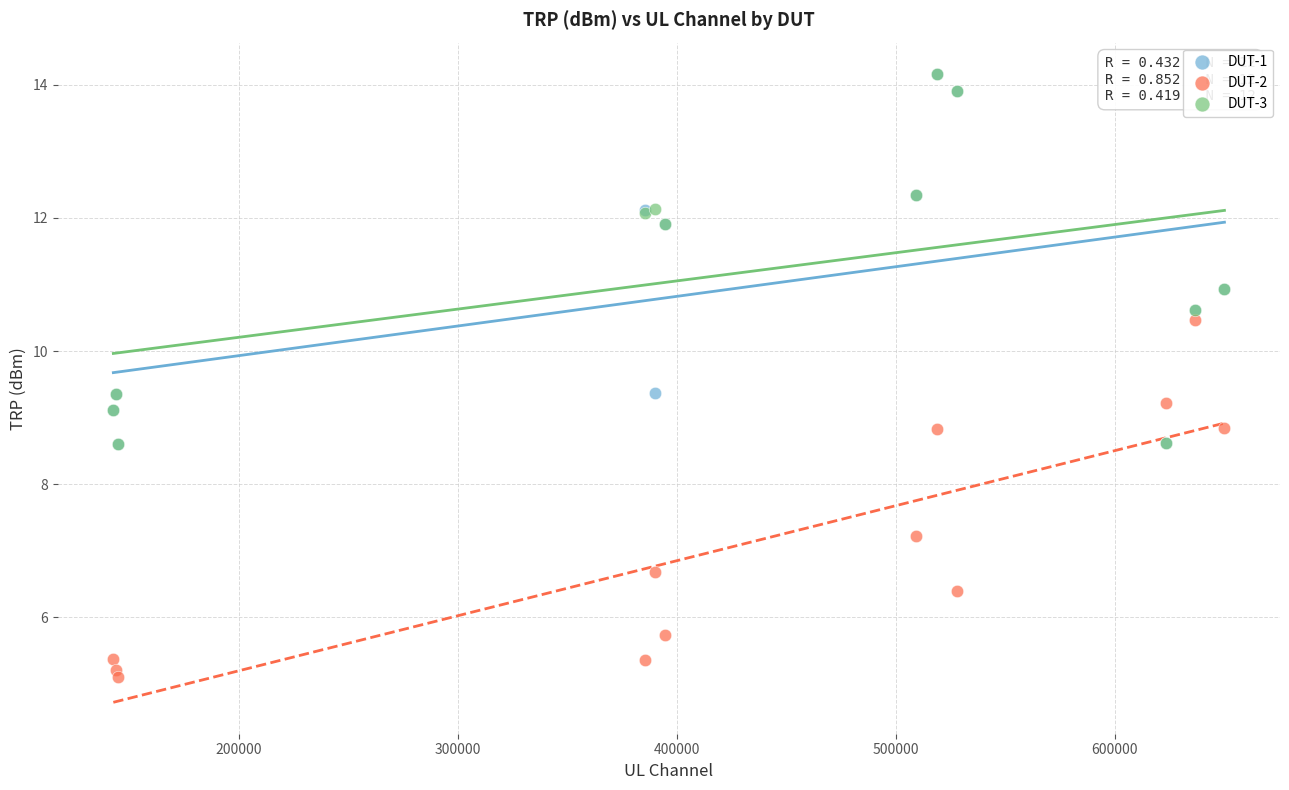

What are all the series names shown in the legend?

DUT-1, DUT-2, DUT-3